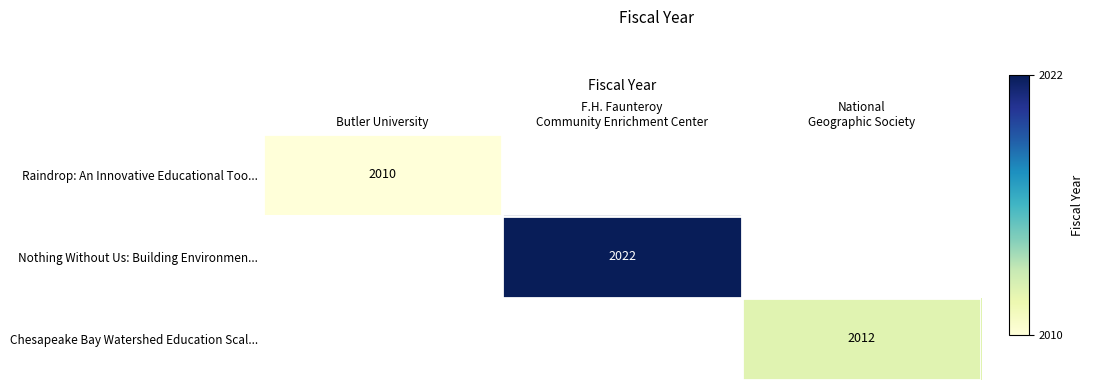

True or false: Raindrop: An Innovative Educational Too... has a value of 1018 at Butler University.

False